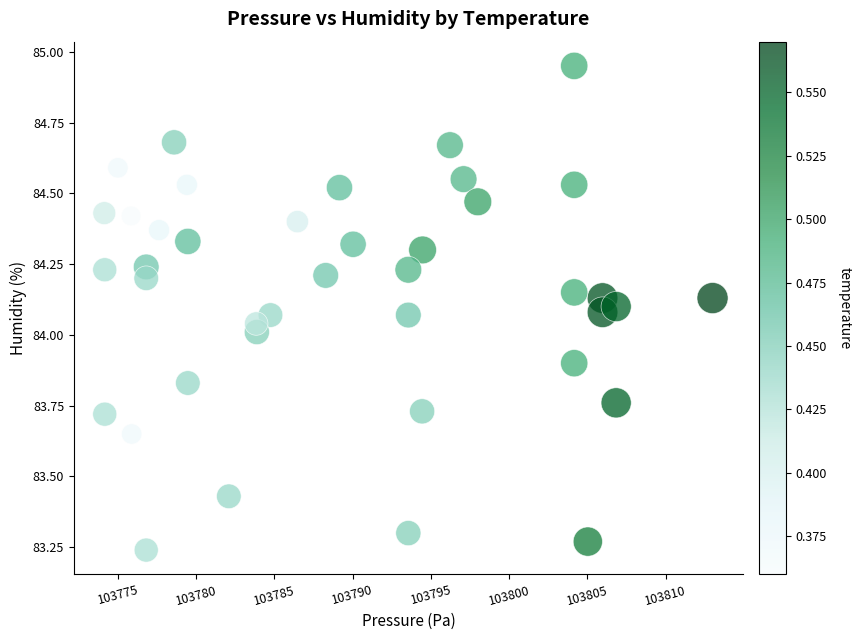

What is the range of Y values (max minus min)?

1.7